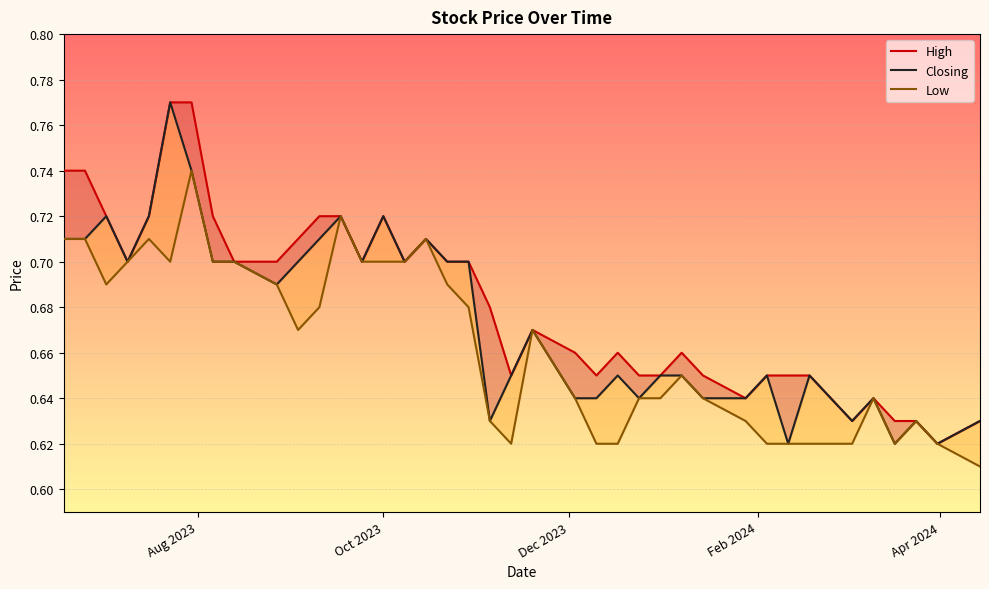

What is the value of the High point at the 40th from the left?

0.6